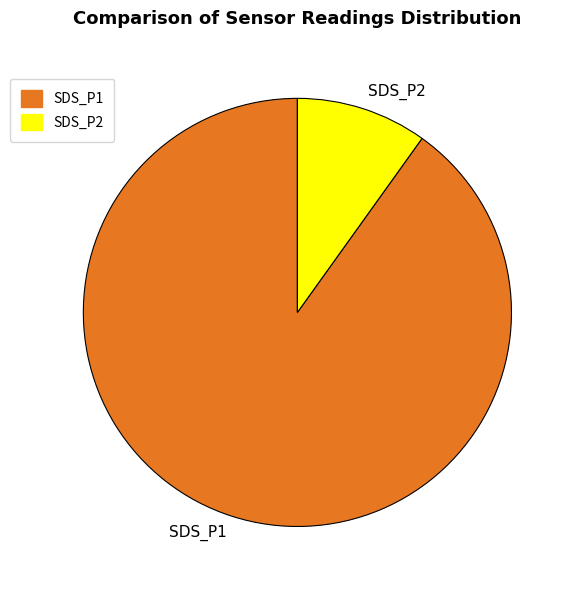

Is the sum of SDS_P1 and SDS_P2 greater than half?

Yes